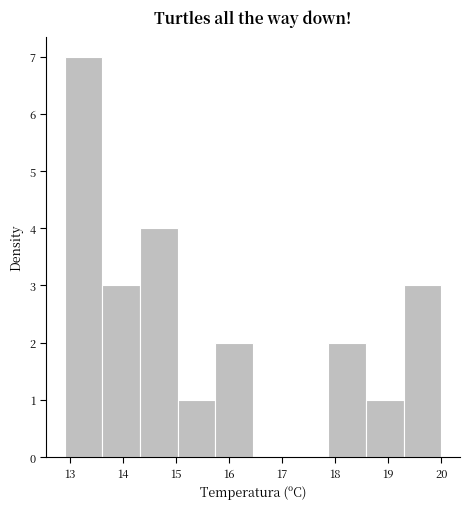

Reading left to right, list every bar in this chart as the range it spans on the x-axis followed by its height. Neither the bar edges nor the heights are printed on the chart, so give them approximately, as read against the axes.

12.90 to 13.61: 7
13.61 to 14.32: 3
14.32 to 15.03: 4
15.03 to 15.74: 1
15.74 to 16.45: 2
16.45 to 17.16: 0
17.16 to 17.87: 0
17.87 to 18.58: 2
18.58 to 19.29: 1
19.29 to 20.00: 3